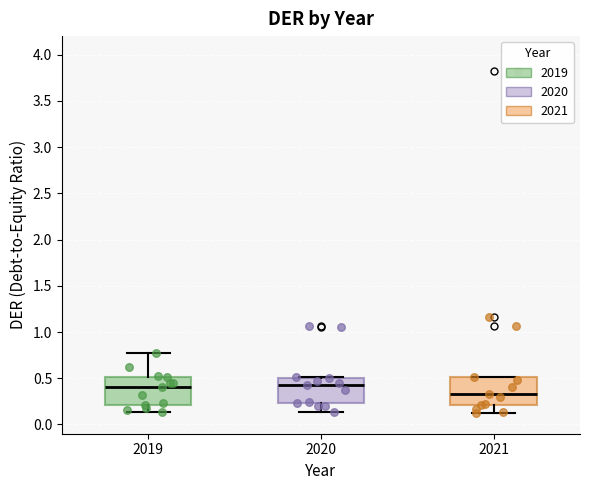

Which box's median line is the lowest?

2021